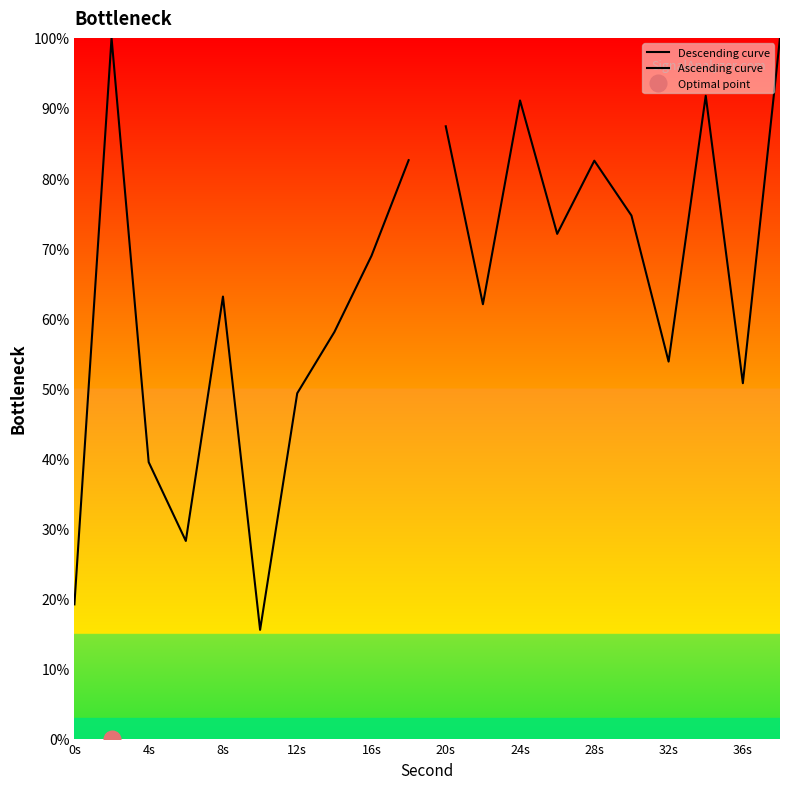

Which series ends up on top after the final intersection of Descending curve and Ascending curve?

Ascending curve